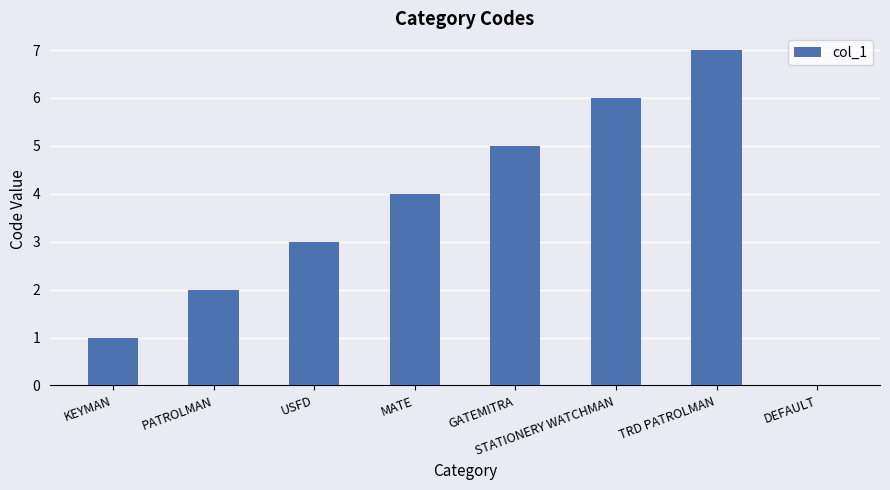

How many positive values are there?

7